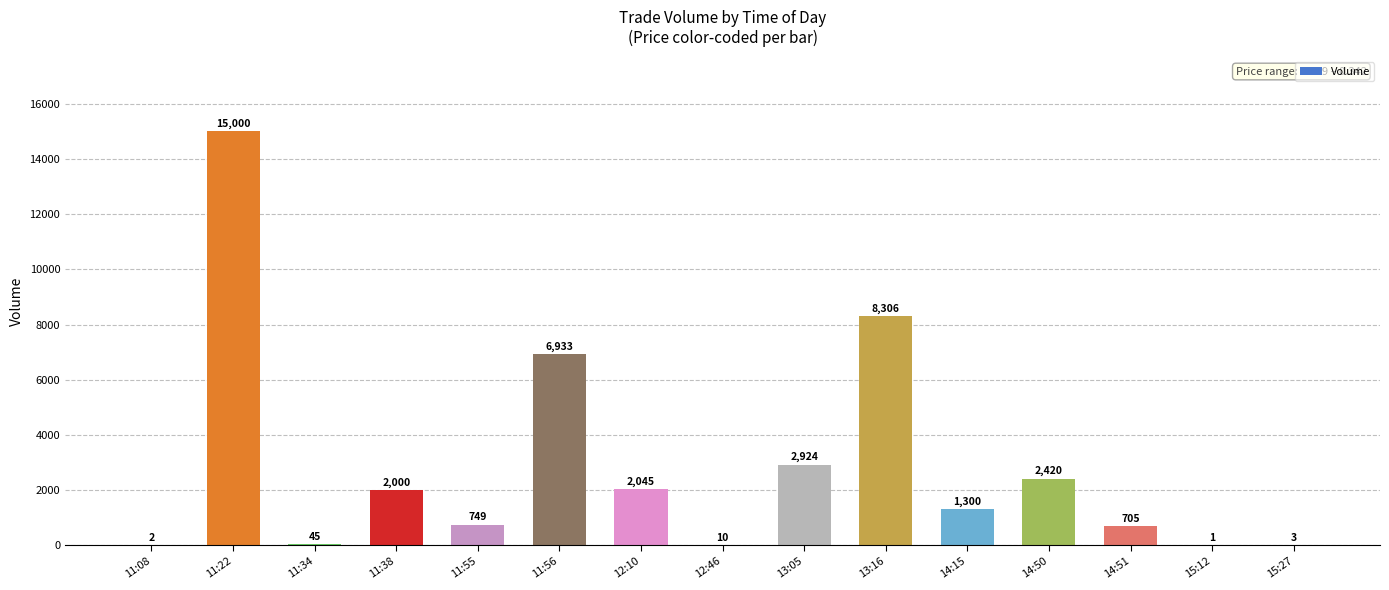

What is the sum of all values?

42443